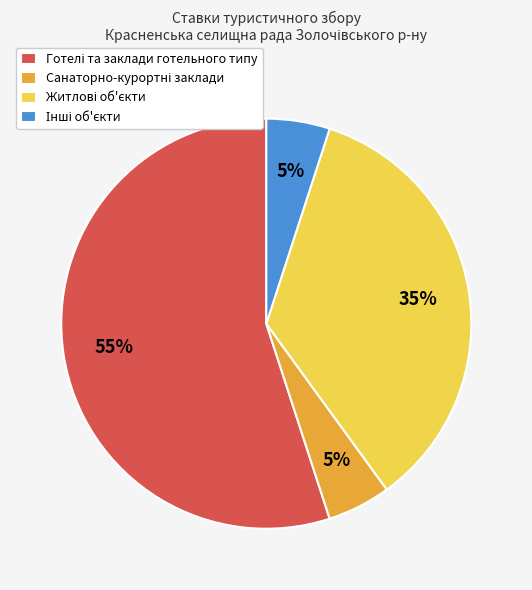

Is there a majority slice in this chart?

Yes